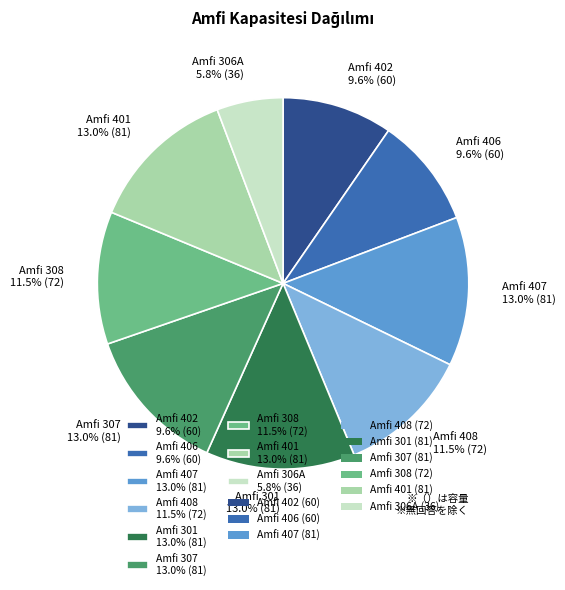

Which category has the smallest portion of the pie?

Amfi 306A 5.8% (36)